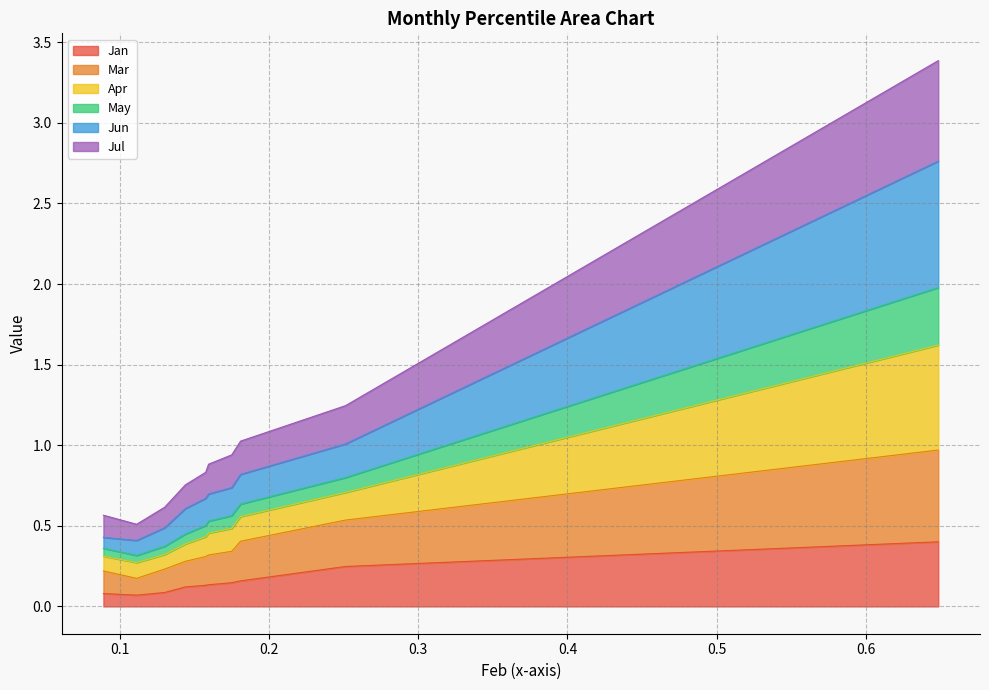

True or false: Jul has more than 1 interior local peaks.

False